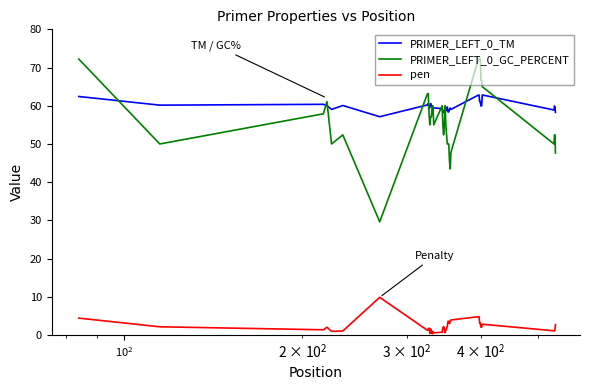

True or false: pen and PRIMER_LEFT_0_GC_PERCENT cross at least once.

False